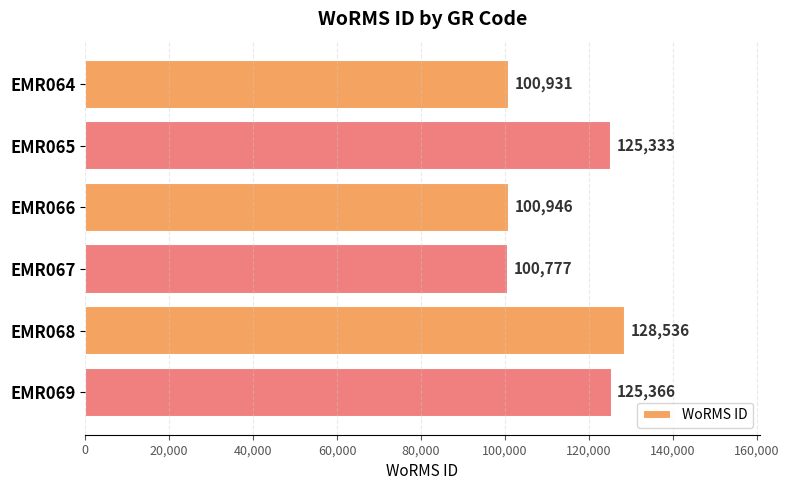

Where is the data nearest to the value 114656?

EMR065